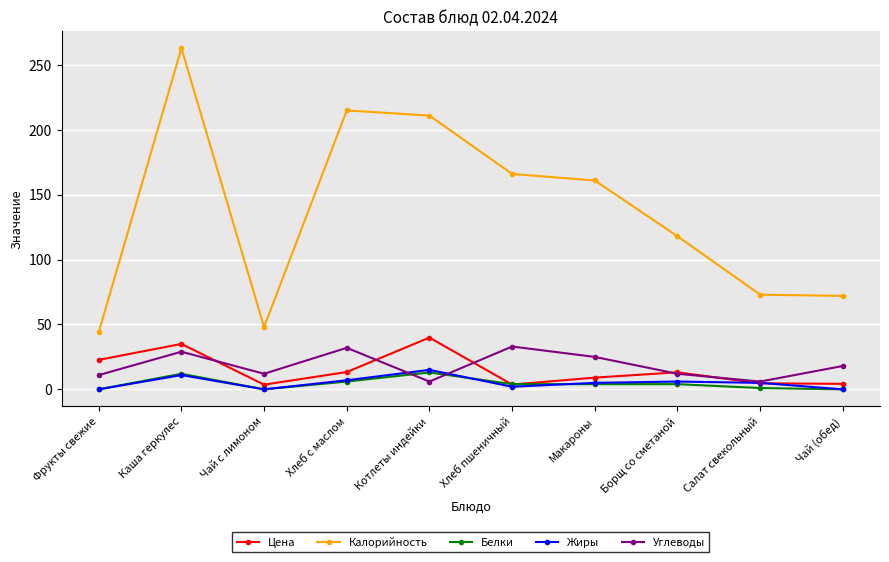

In Углеводы, how many points are higher than both neighbors (excluding endpoints)?

3